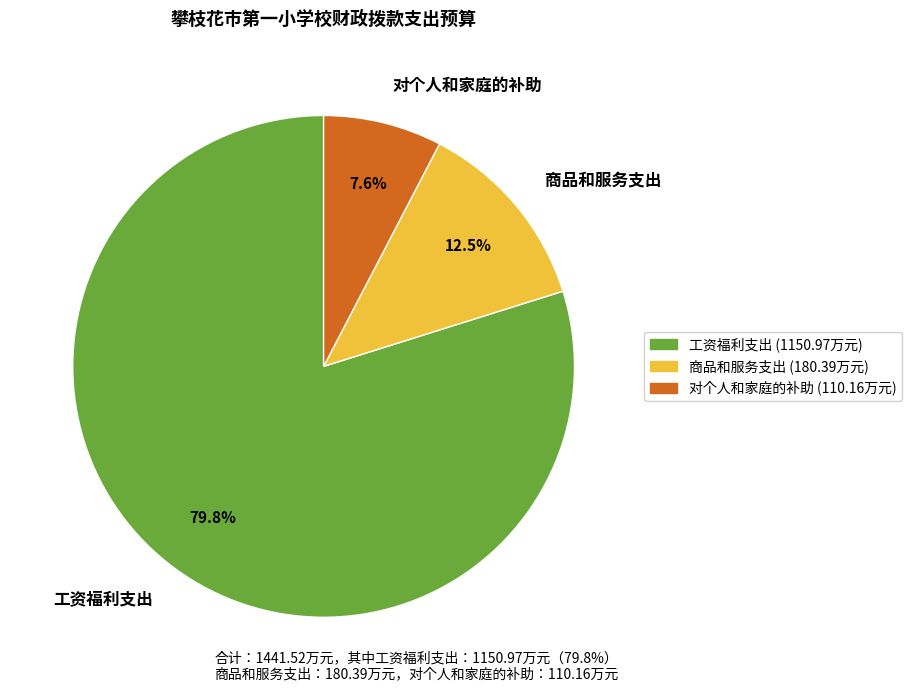

What percentage is NOT represented by 对个人和家庭的补助?

92.4%